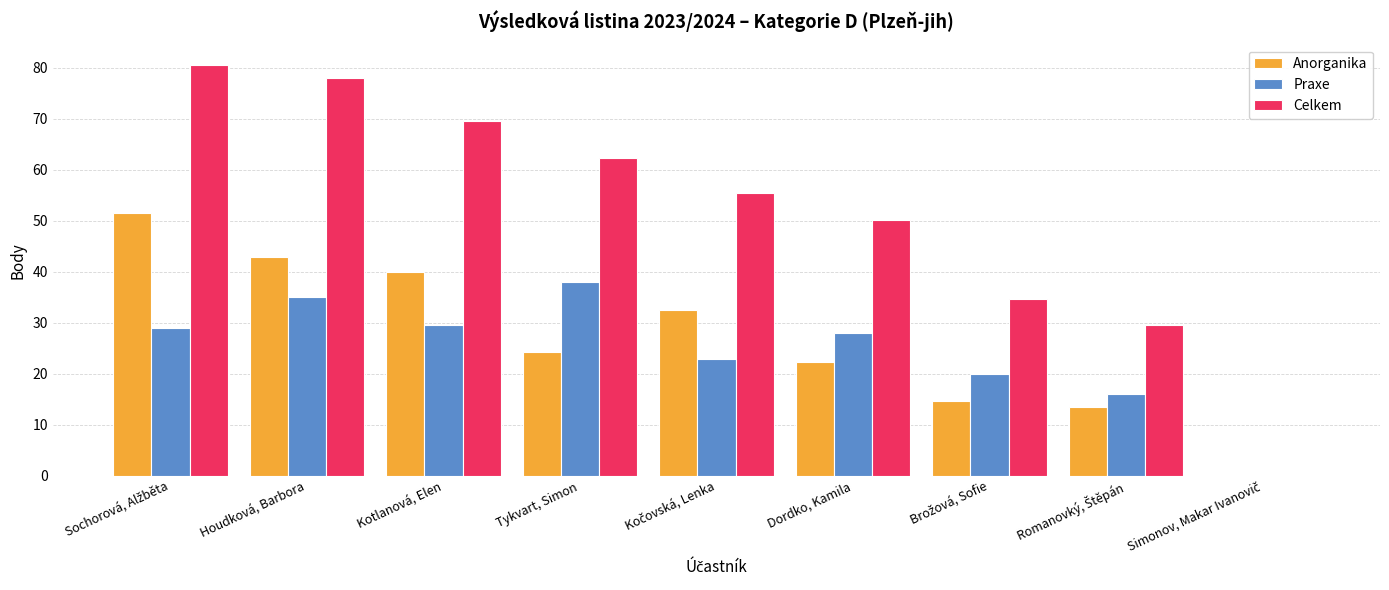

Which series has the largest total across all categories?

Celkem